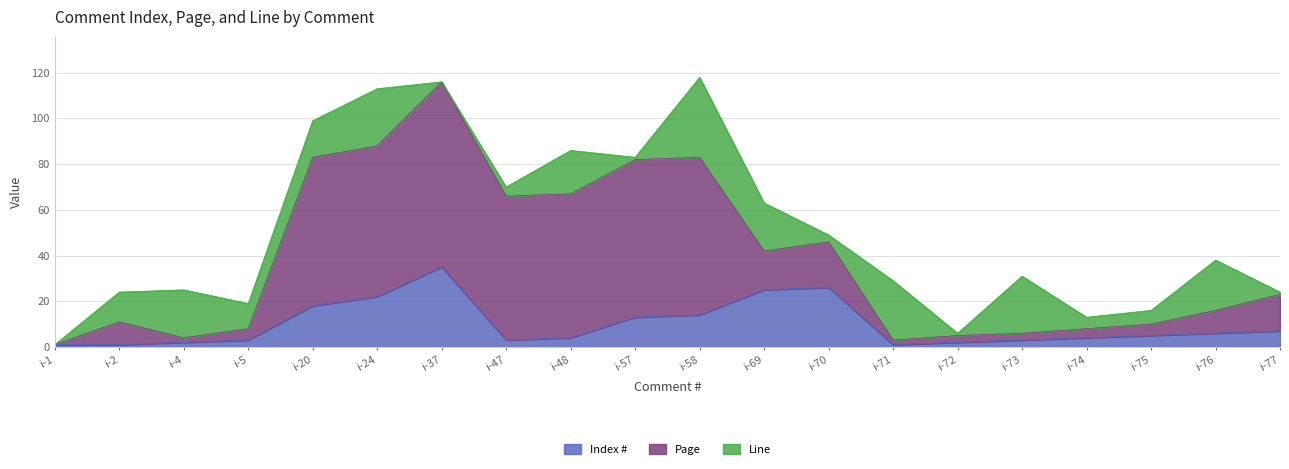

After their last crossing, which series has the higher values: Index # or Line?

Index #